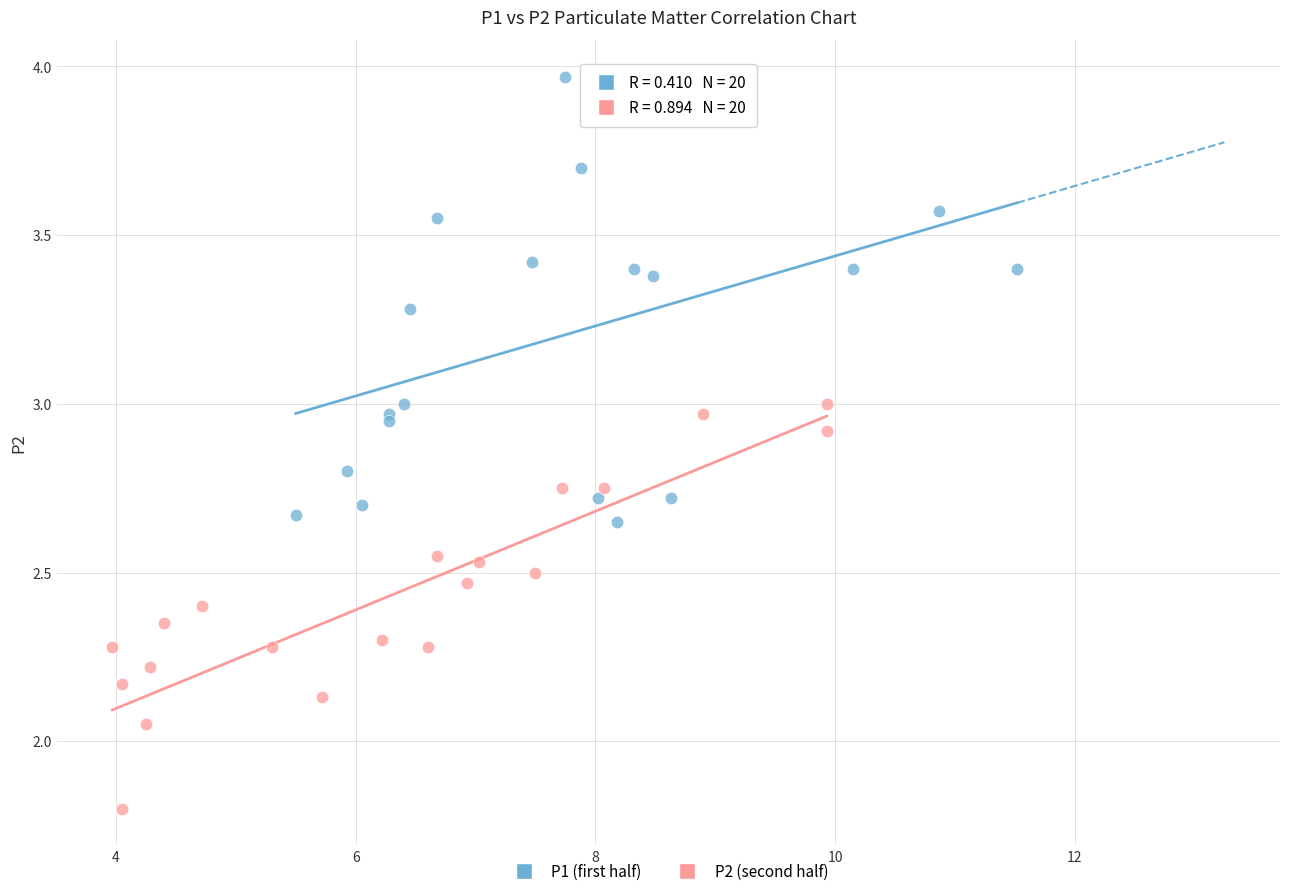

What are all the series names shown in the legend?

P1 (first half), P2 (second half)